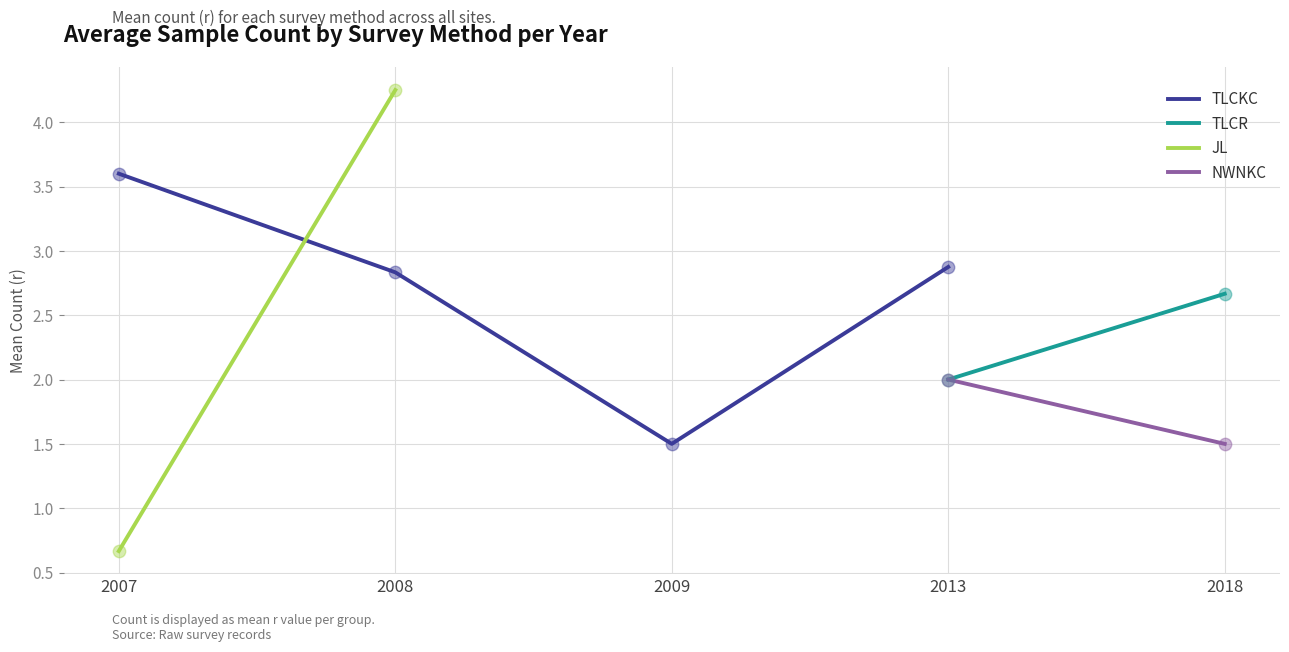

At which category does TLCKC reach its first local valley?

2009